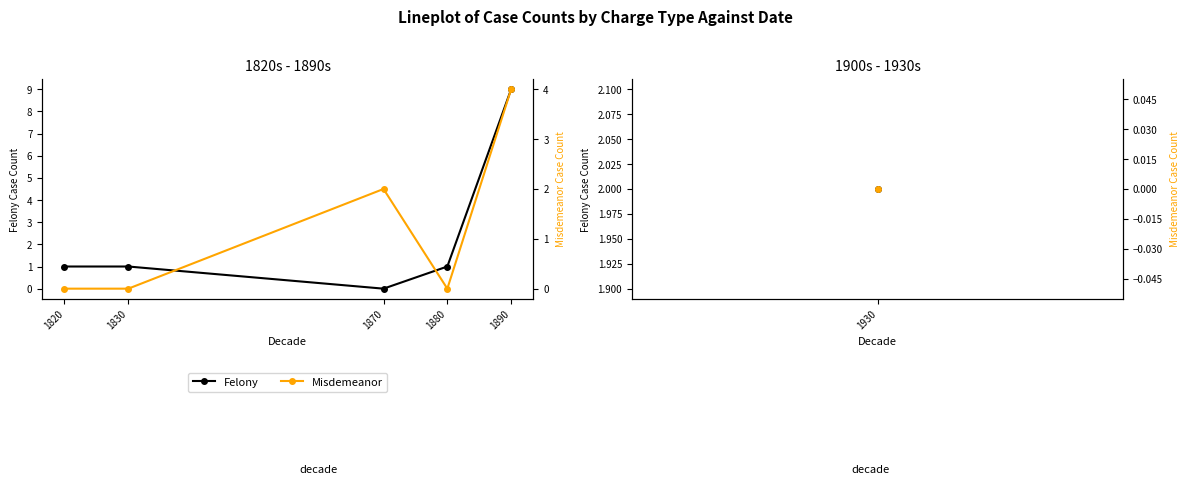

What is the sum of the Felony values at 1830 and 1890?

10